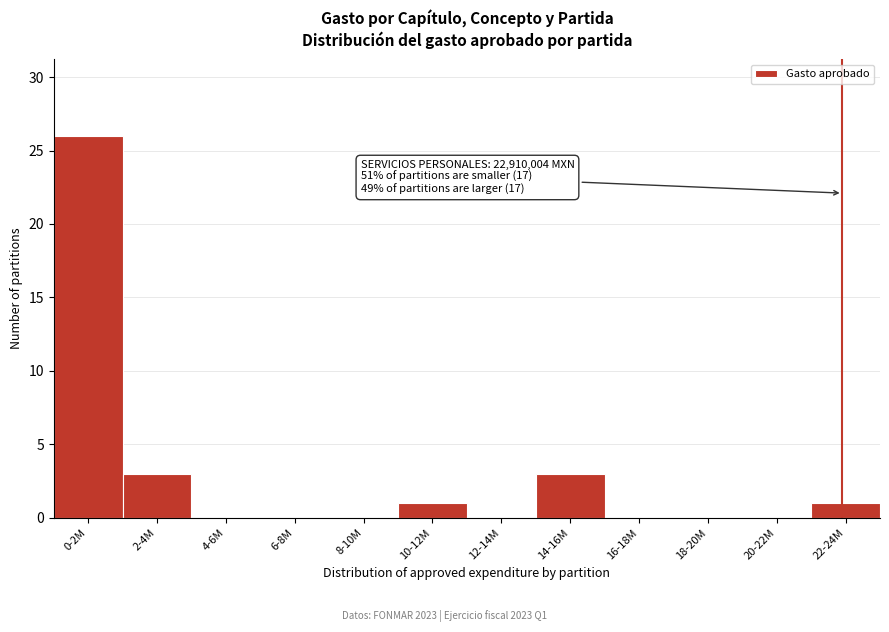

Reading left to right, what are all the values shown in this chart?

0-2M=26	2-4M=3	4-6M=0	6-8M=0	8-10M=0	10-12M=1	12-14M=0	14-16M=3	16-18M=0	18-20M=0	20-22M=0	22-24M=1